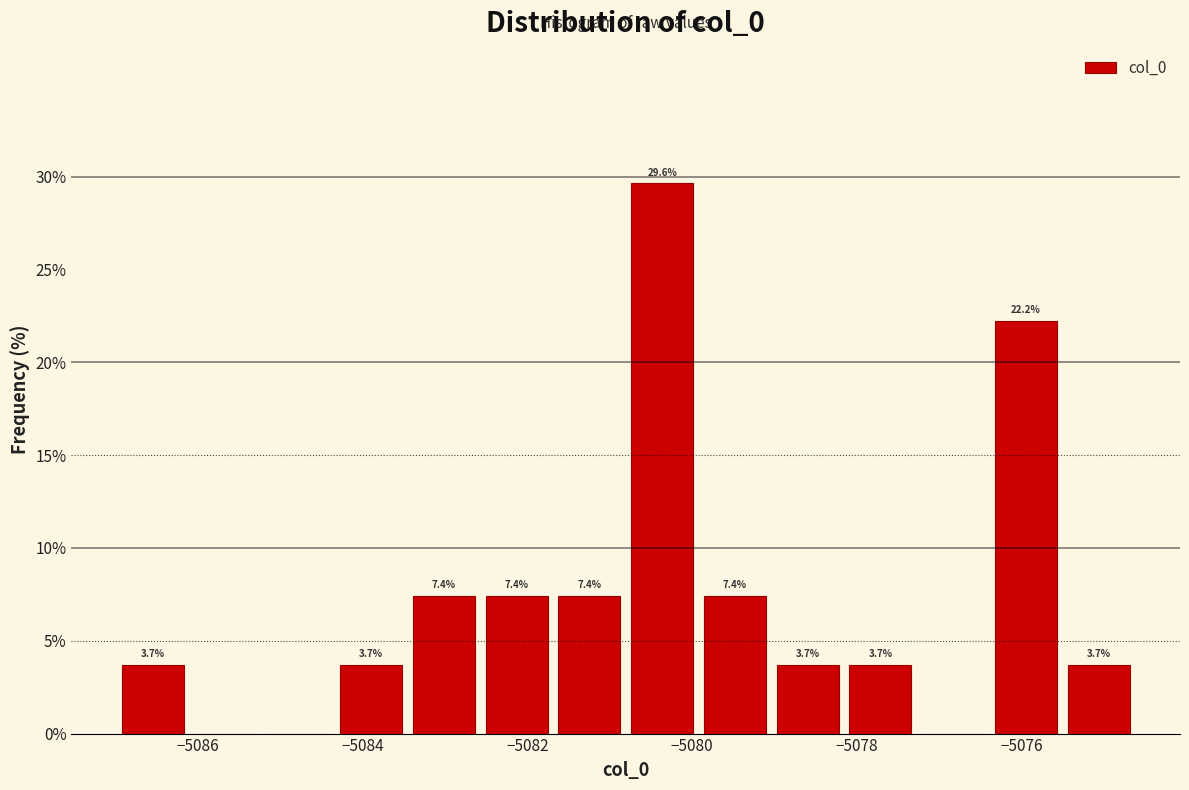

Which range on the x-axis has the tallest bar?

-5080.8 to -5080.0